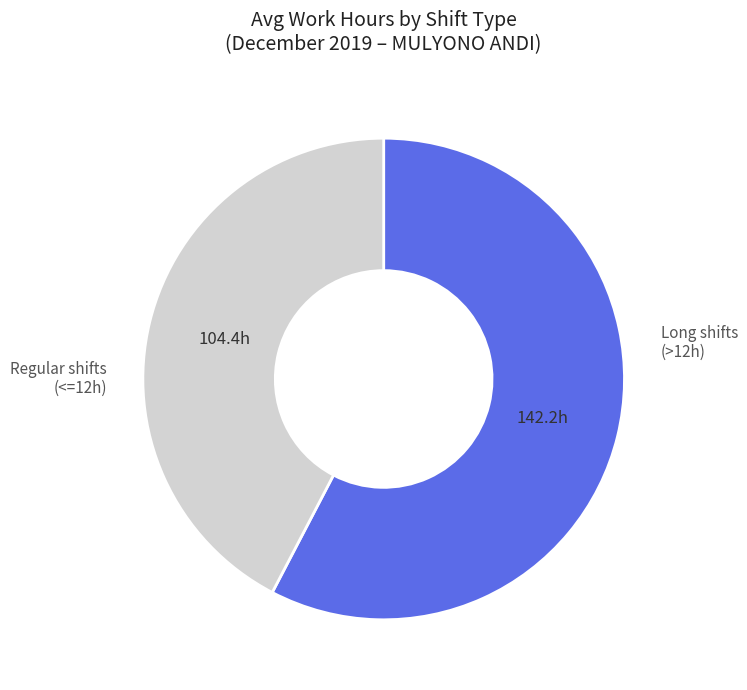

Between Long shifts (>12h) and Regular shifts (<=12h), which is larger?

Long shifts (>12h)